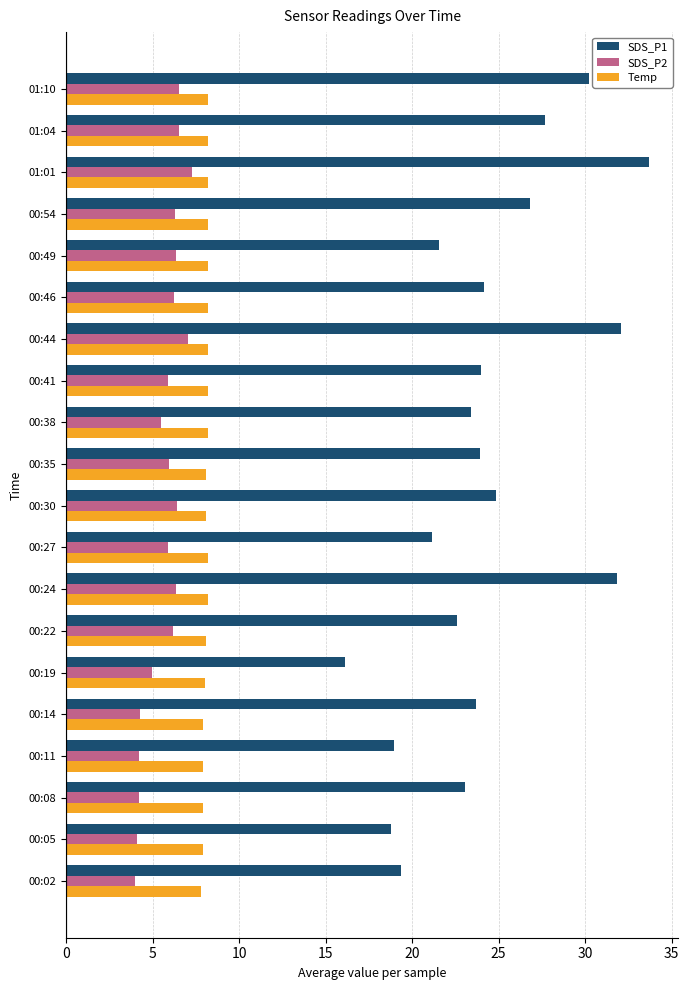

What is the difference between the highest and lowest values at 00:54?

20.6